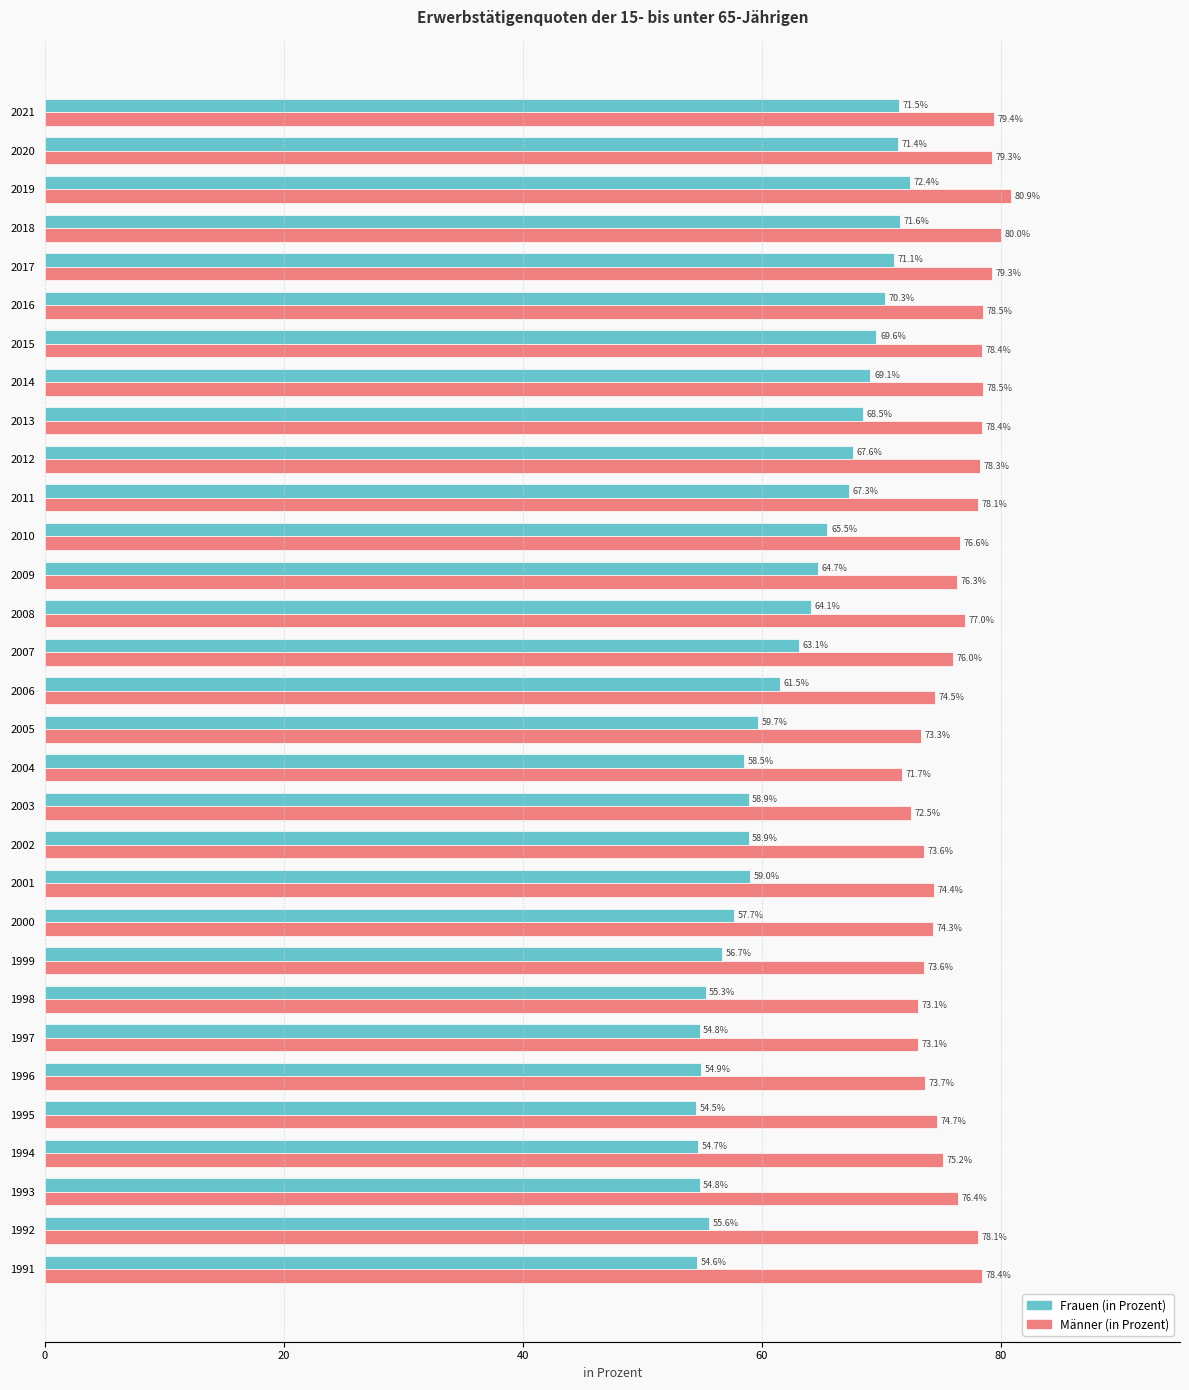

What are all the series names shown in the legend?

Frauen (in Prozent), Männer (in Prozent)